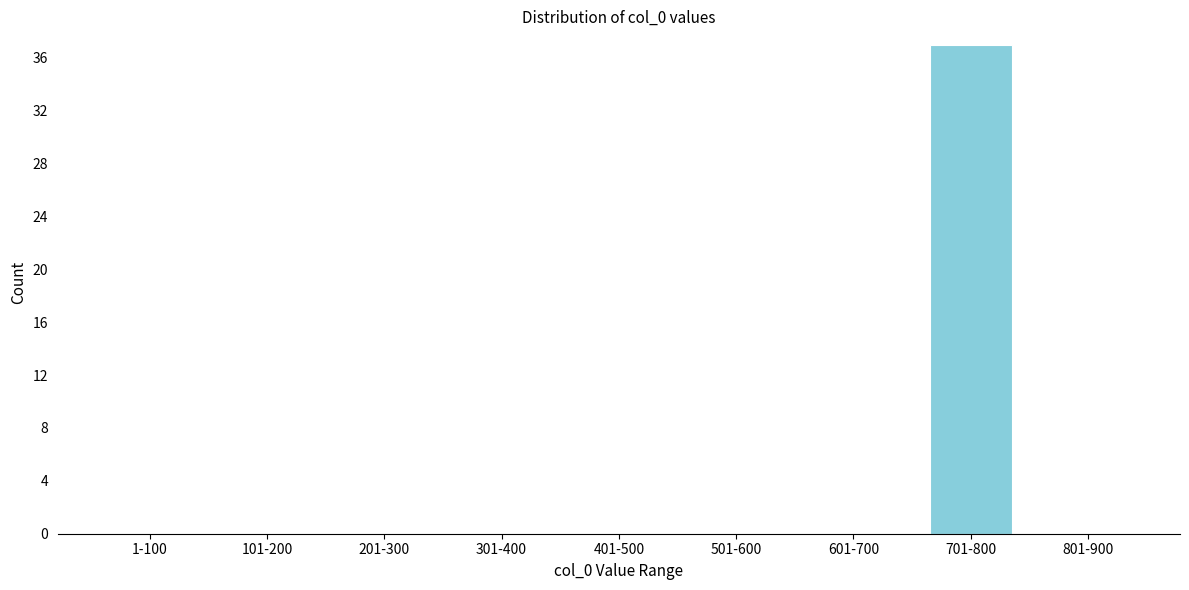

Reading right to left, extract all data points from this chart.

801-900=0	701-800=37	601-700=0	501-600=0	401-500=0	301-400=0	201-300=0	101-200=0	1-100=0